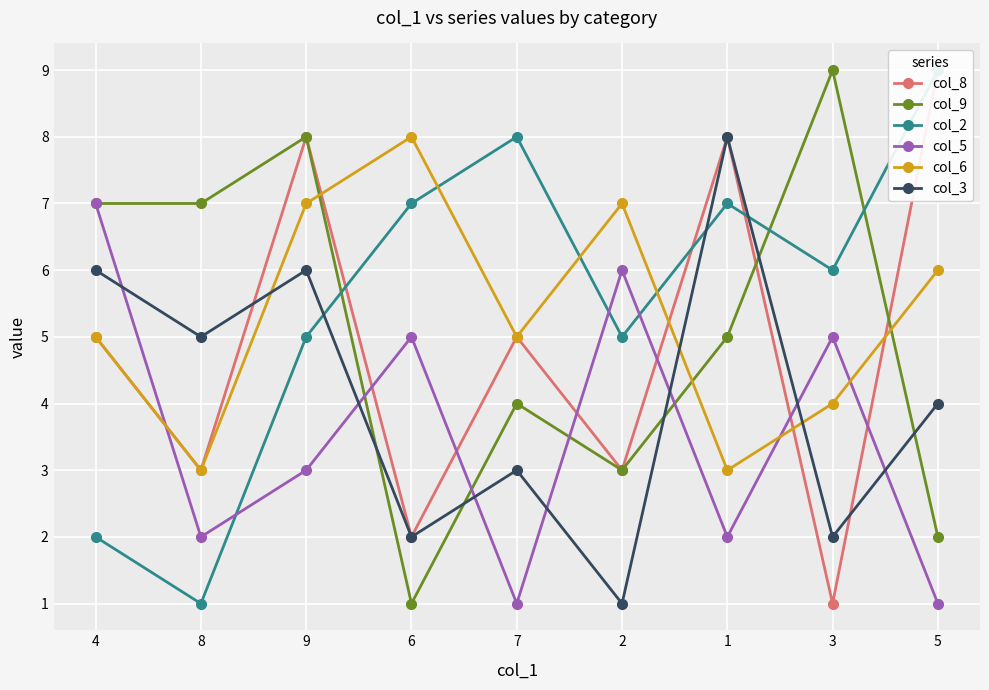

Which series has the largest total across all categories?

col_2